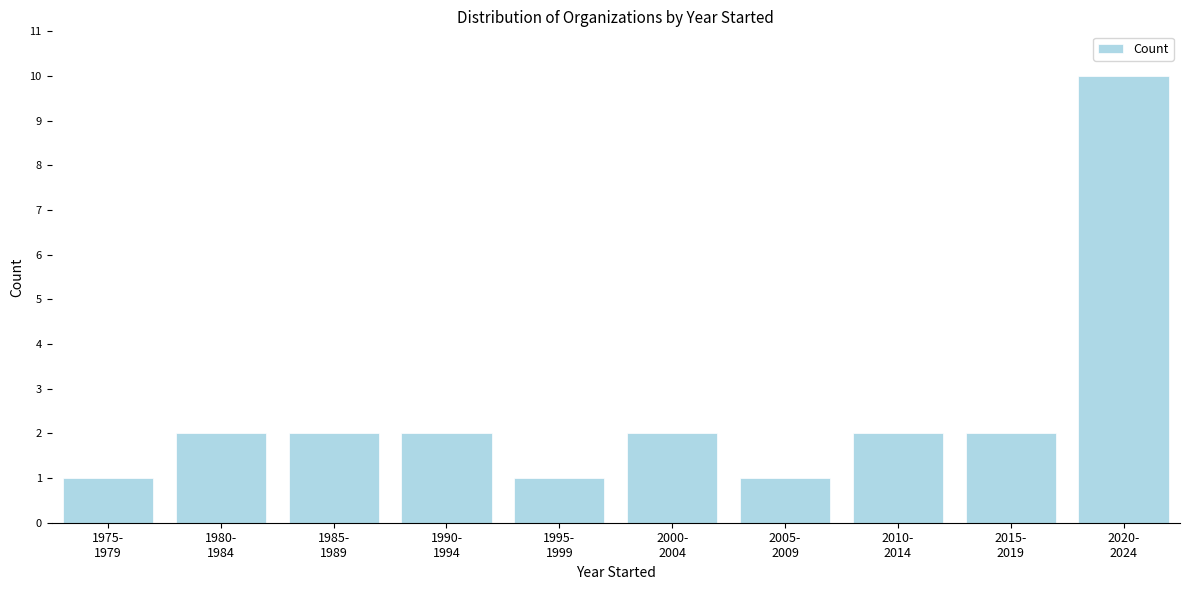

Reading left to right, extract all data points from this chart.

1	2	2	2	1	2	1	2	2	10